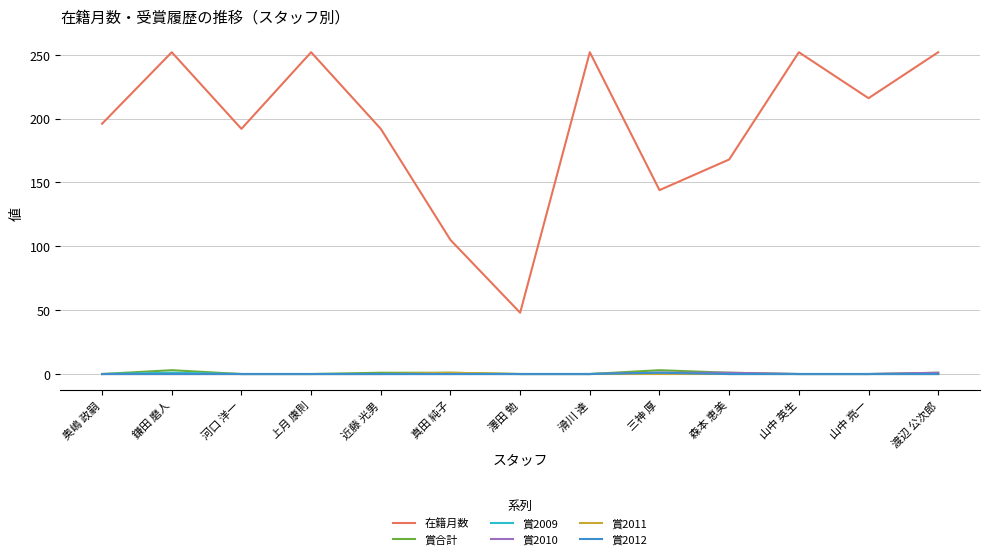

What is the maximum value for 賞2009?

1